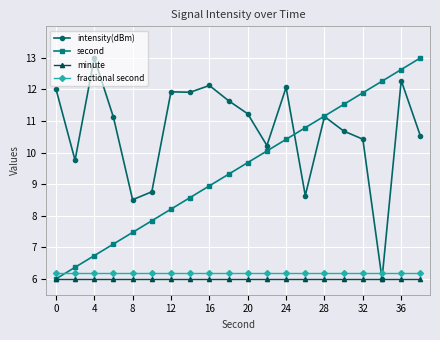

What is the value of the second point at the 4th from the left?

7.1